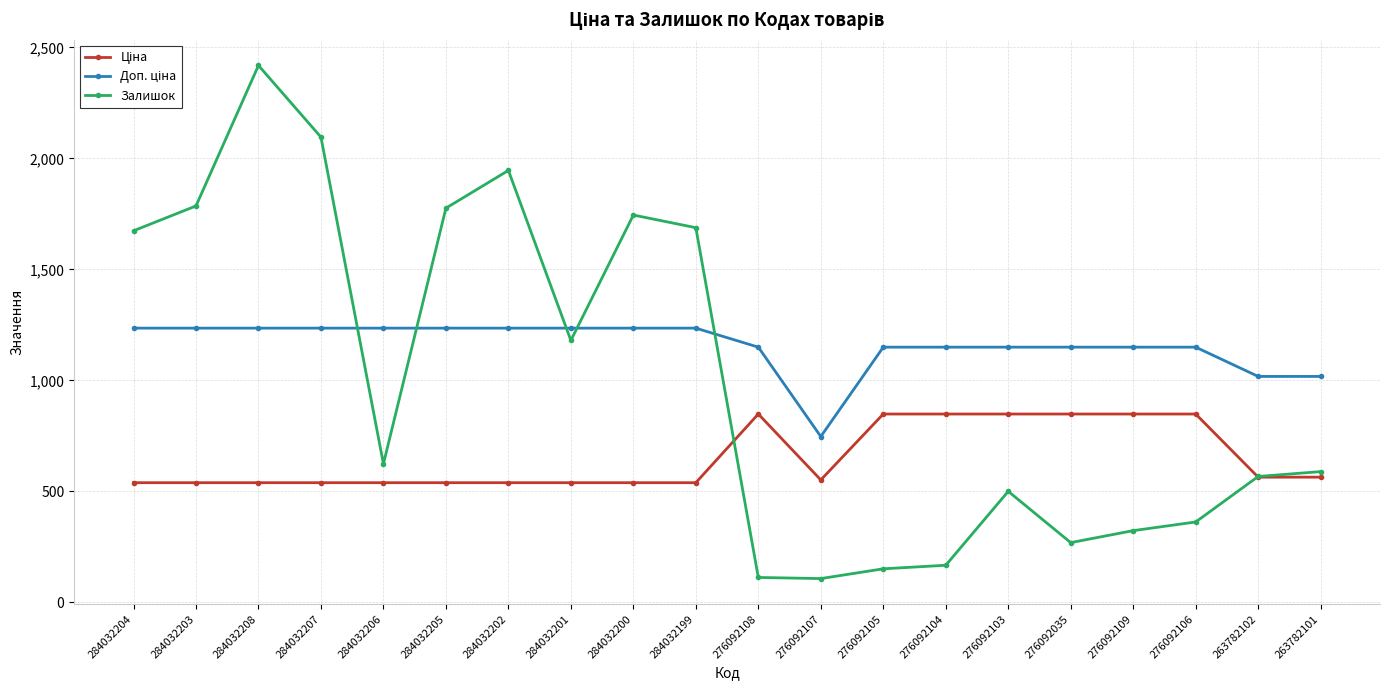

Where is Залишок nearest to the value 1263?

284032201